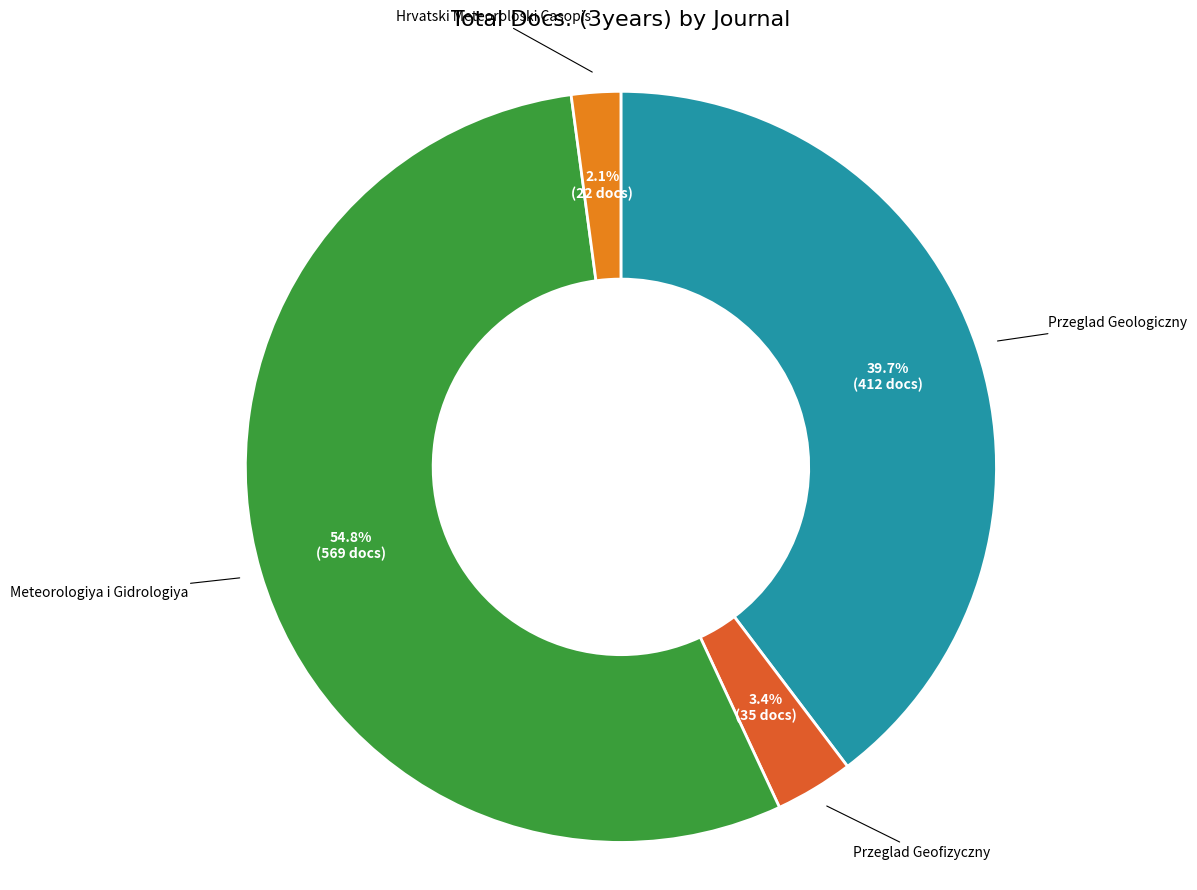

Does any single category account for the majority?

Yes